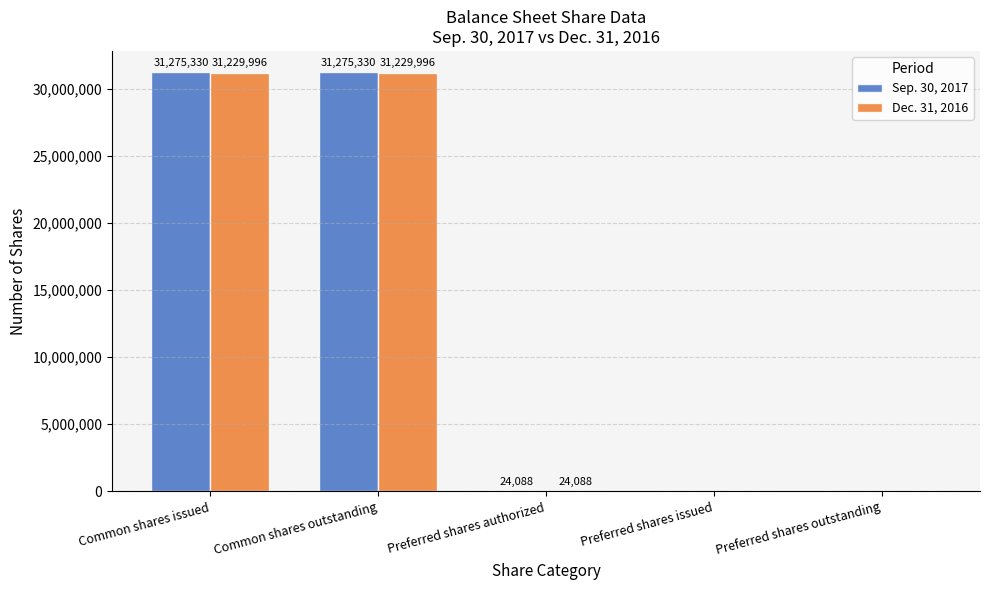

Reading right to left, what are all the values shown in this chart?

Sep. 30, 2017: Preferred shares outstanding=0	Preferred shares issued=0	Preferred shares authorized=24088	Common shares outstanding=31275330	Common shares issued=31275330
Dec. 31, 2016: Preferred shares outstanding=0	Preferred shares issued=0	Preferred shares authorized=24088	Common shares outstanding=31229996	Common shares issued=31229996